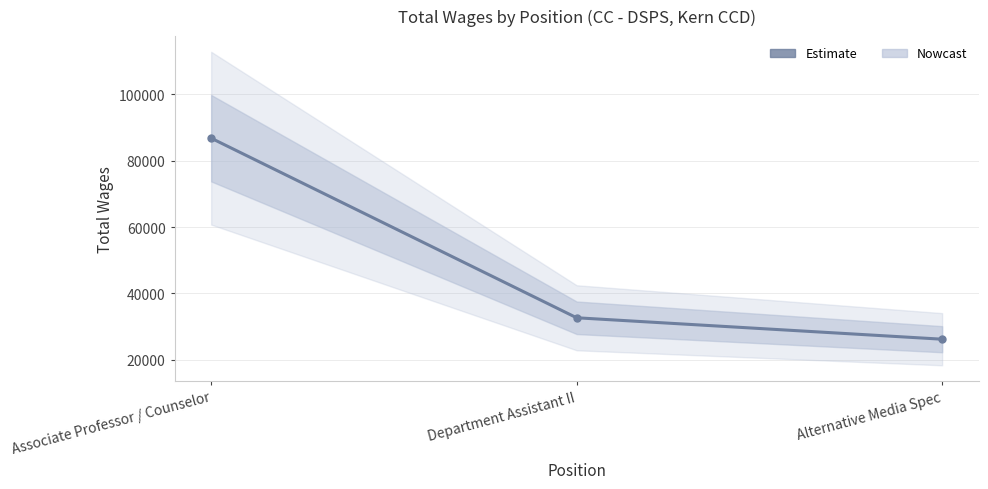

List the labels in order of value, smallest first.

Alternative Media Spec, Department Assistant II, Associate Professor / Counselor